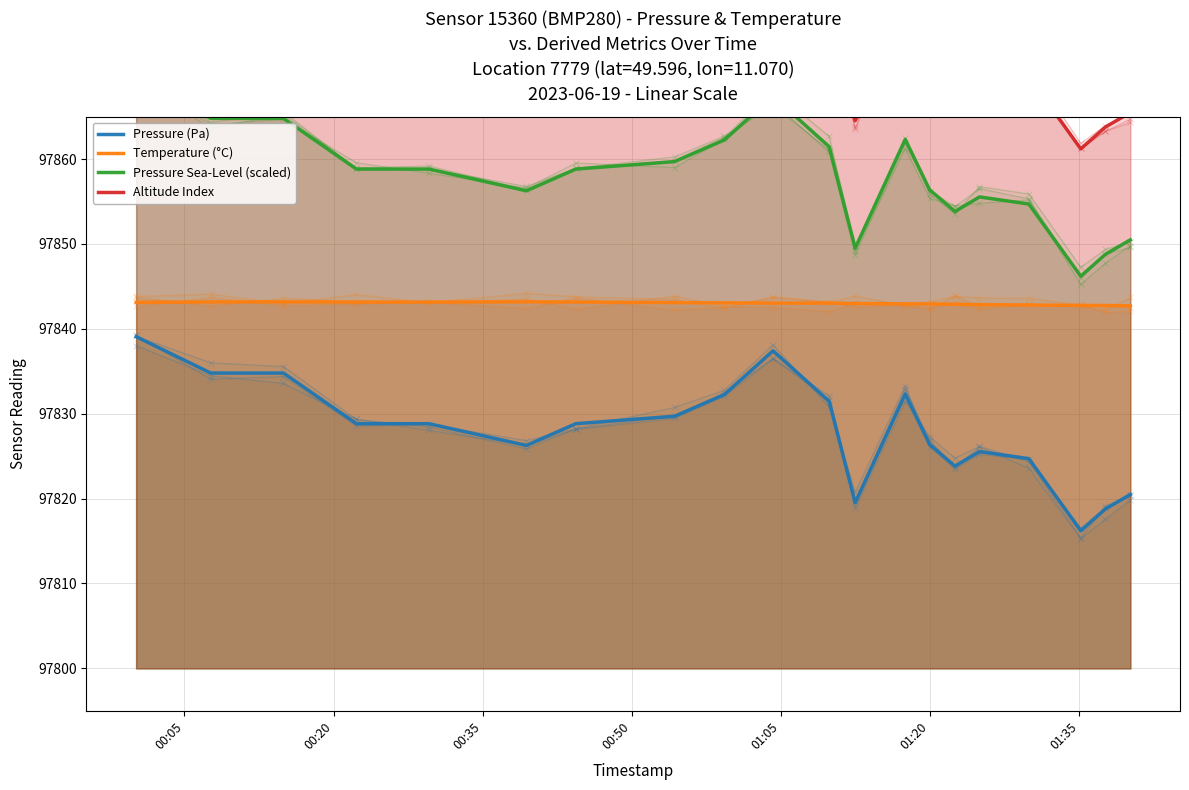

What is the highest value of the Temperature (°C) series?

97843.2